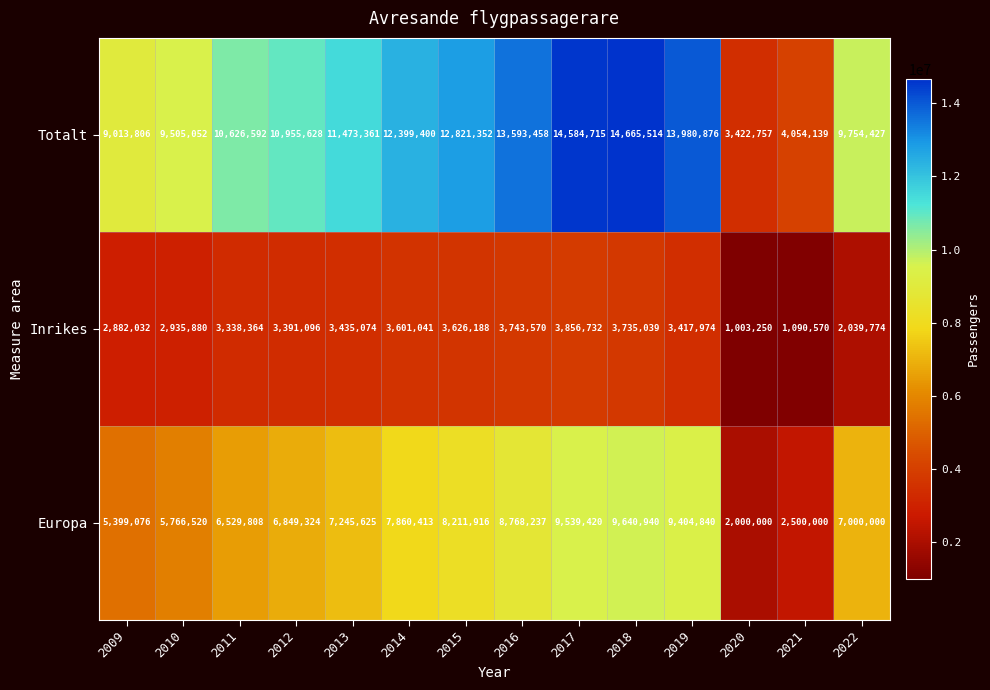

What value does the Totalt series have at 2016?

13593458